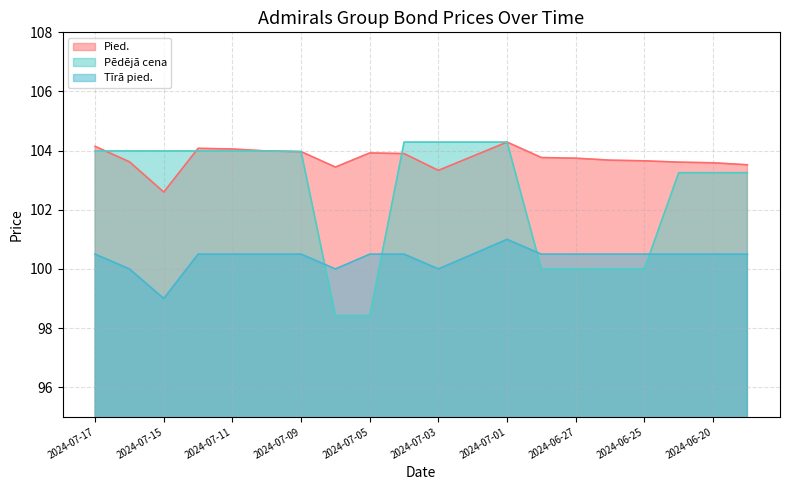

In Pied., how many points are lower than both neighbors (excluding endpoints)?

3